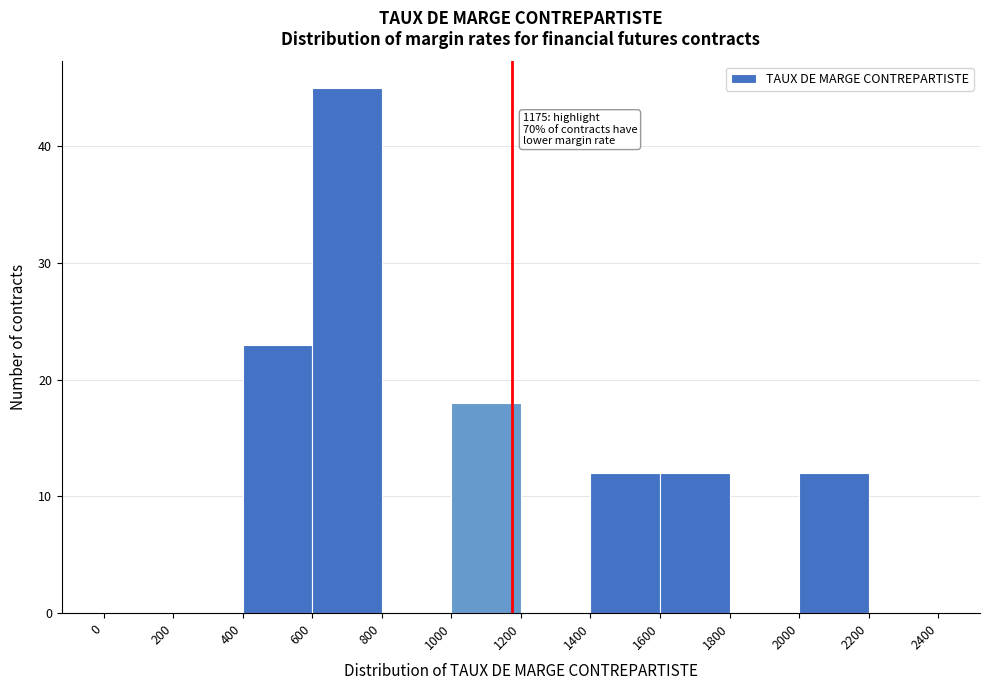

Over which range of the x-axis is the bar tallest?

600 to 800